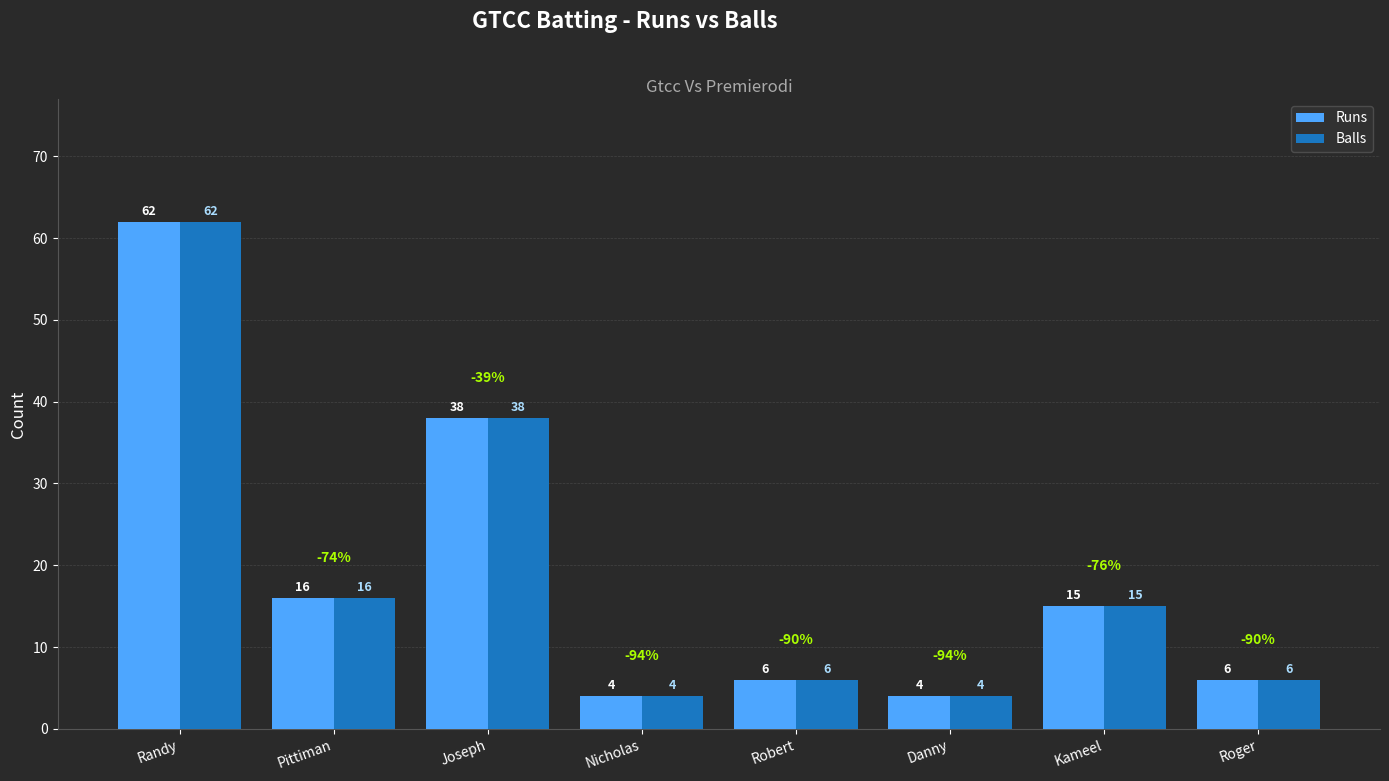

Does the chart contain stacked bars?

No